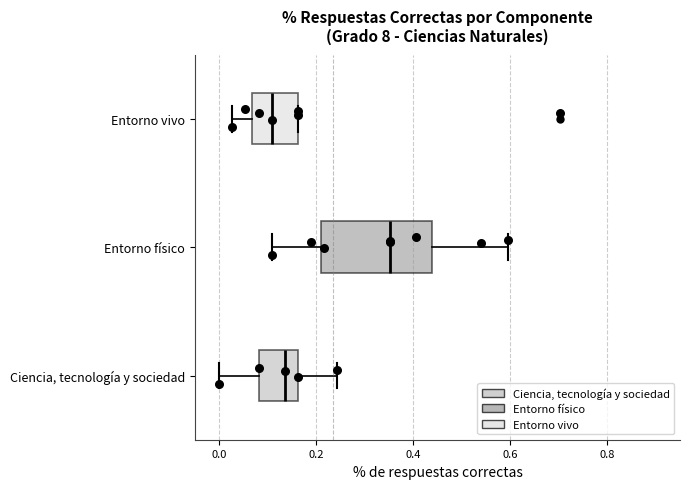

Where is the left edge of the box for Ciencia, tecnología y sociedad on the x-axis? The values are not printed on the chart, so give them approximately, as read against the axis.

0.08